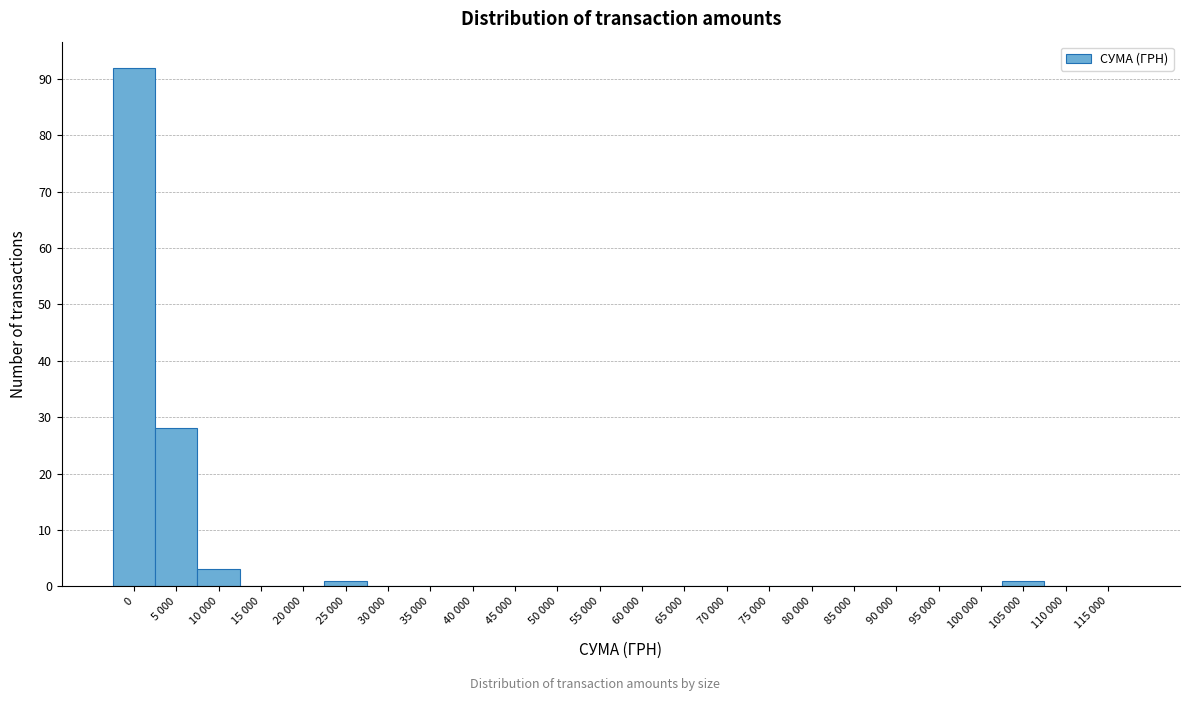

Reading left to right, transcribe all the data shown in this chart.

0=92	5 000=28	10 000=3	15 000=0	20 000=0	25 000=1	30 000=0	35 000=0	40 000=0	45 000=0	50 000=0	55 000=0	60 000=0	65 000=0	70 000=0	75 000=0	80 000=0	85 000=0	90 000=0	95 000=0	100 000=0	105 000=1	110 000=0	115 000=0